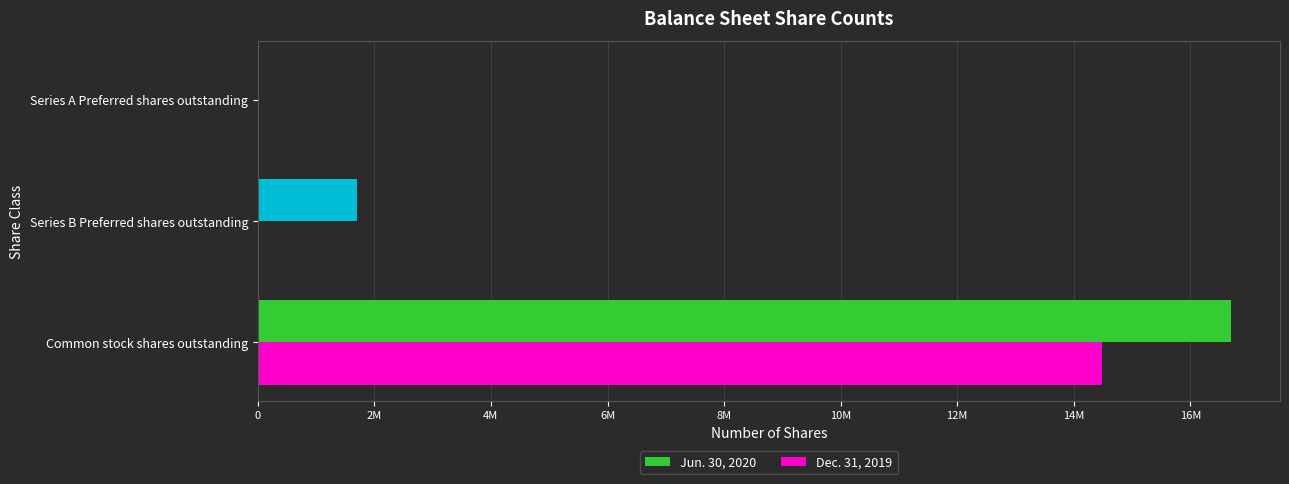

At how many categories does at least one series exceed 5744163?

1